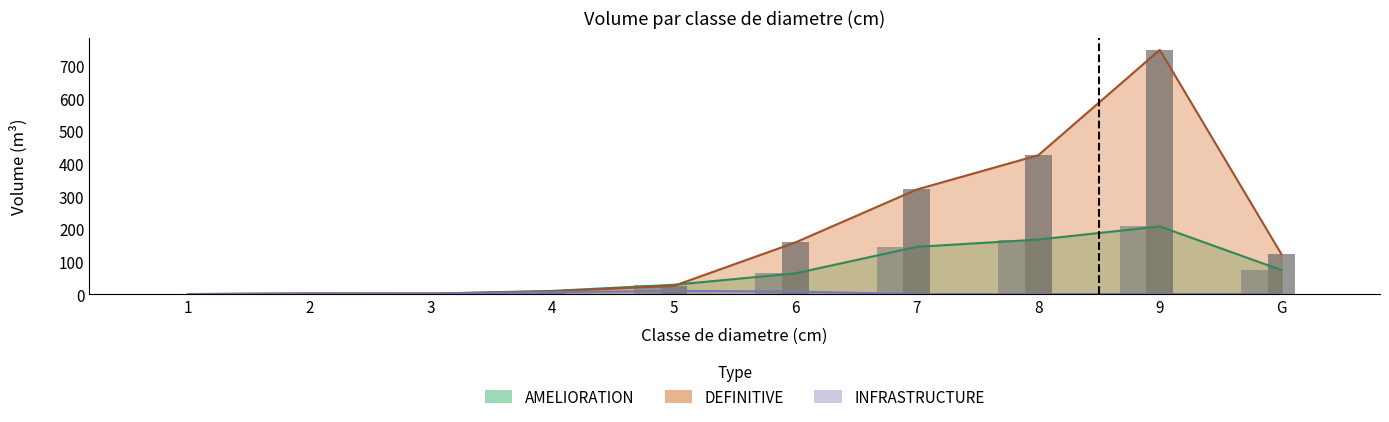

How many values in the INFRASTRUCTURE series exceed 0?

5